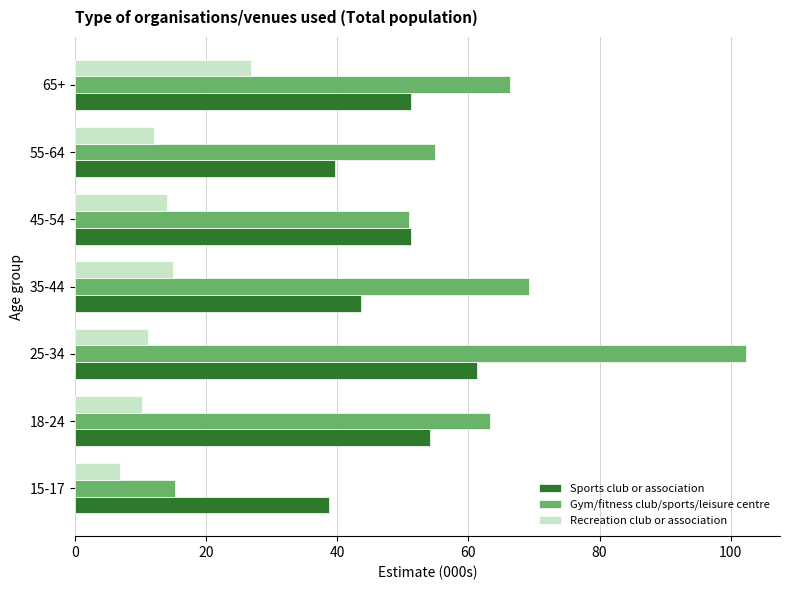

How many data points does each series have?

7